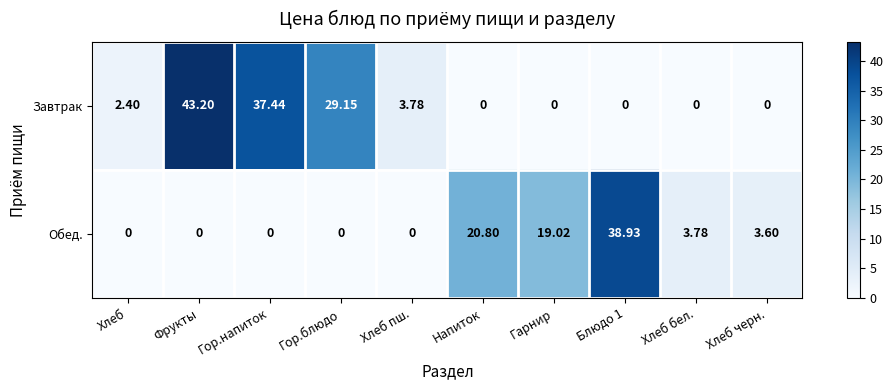

Rank the series by their average value, from lowest to highest.

Обед., Завтрак